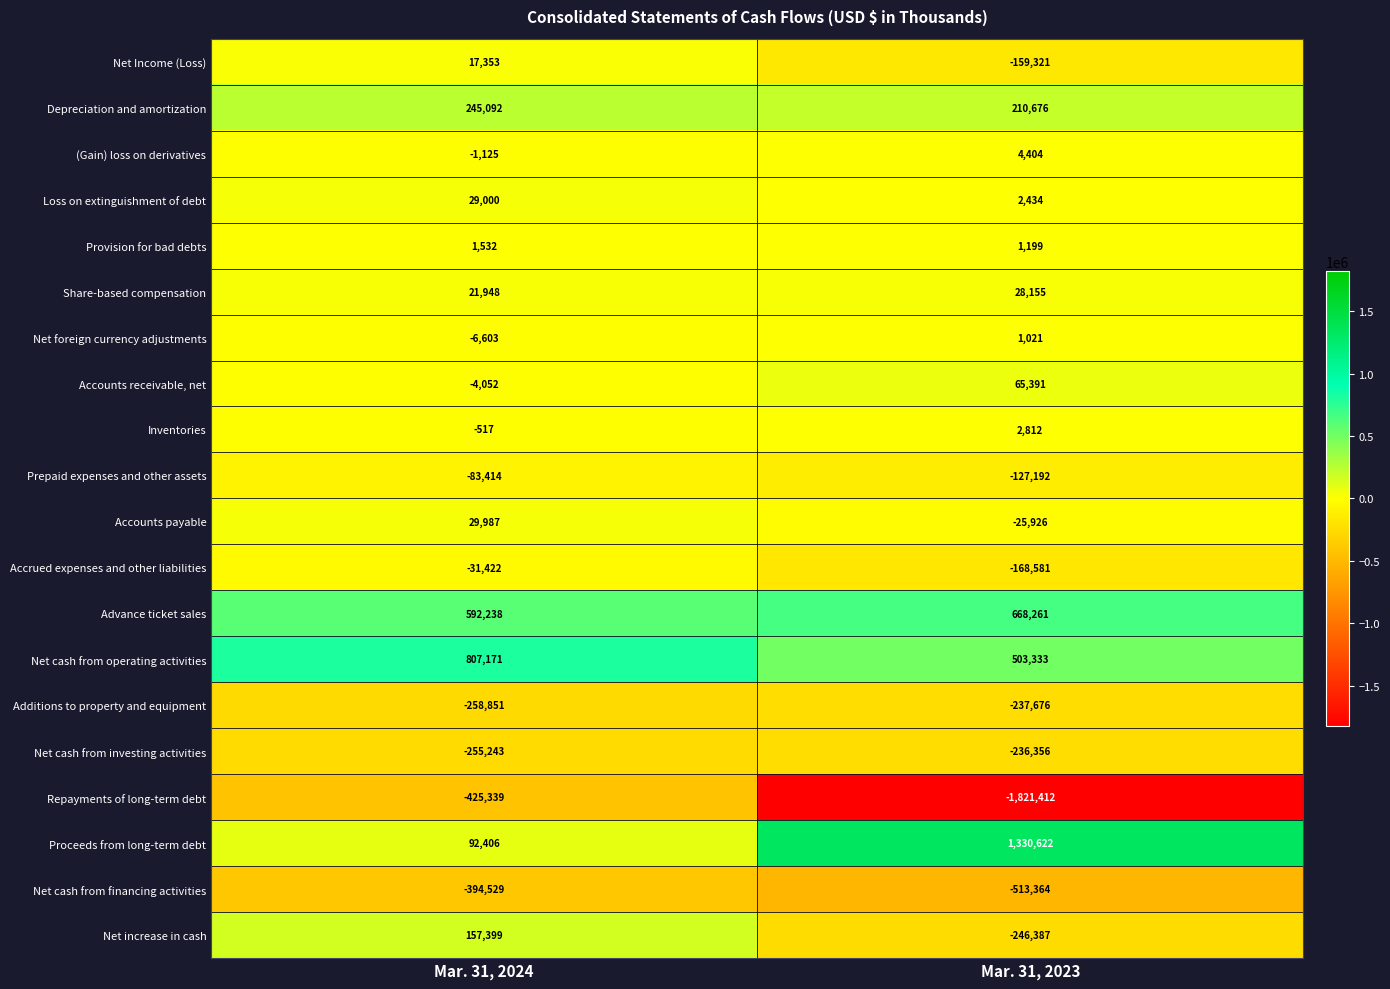

What is the difference between the Repayments of long-term debt values at Mar. 31, 2024 and Mar. 31, 2023?

1396073